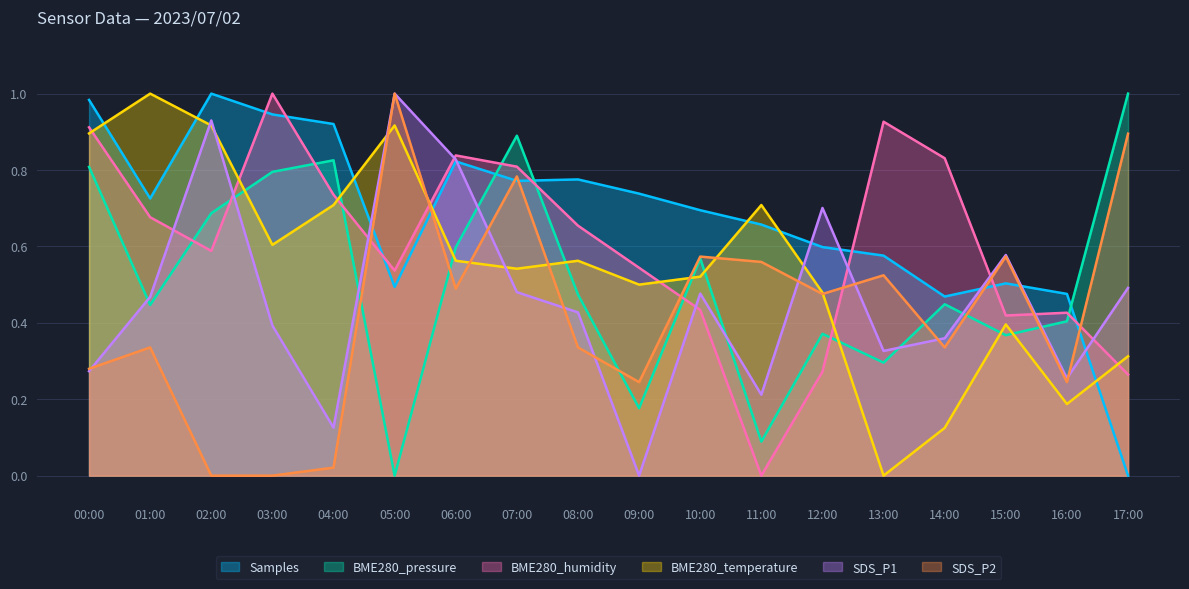

At how many categories does at least one series exceed 0?

18